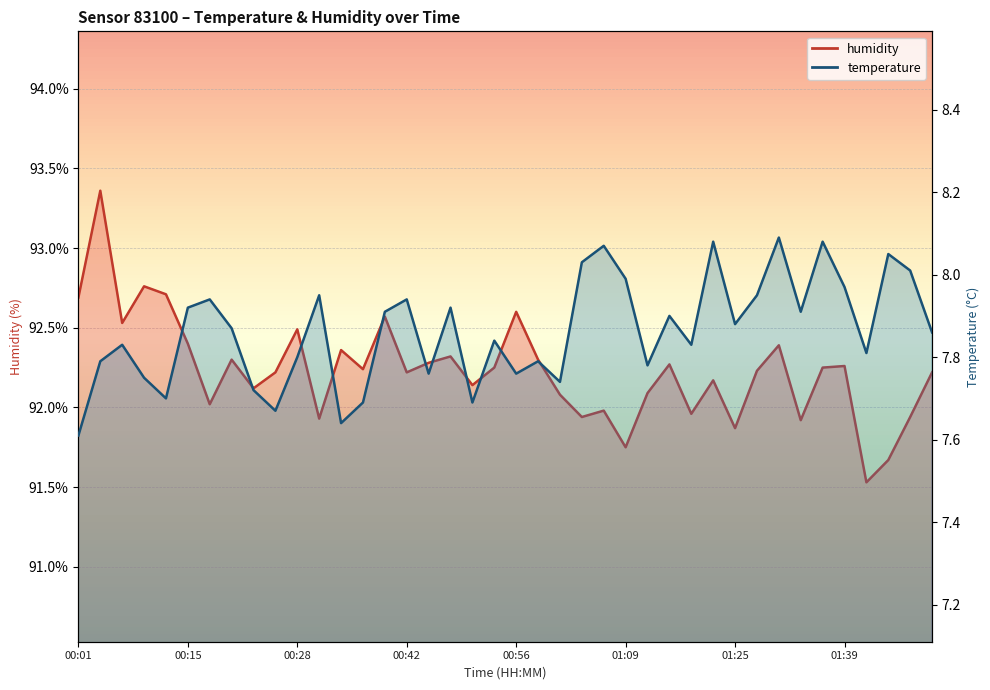

At which label does humidity first exceed 92?

00:01